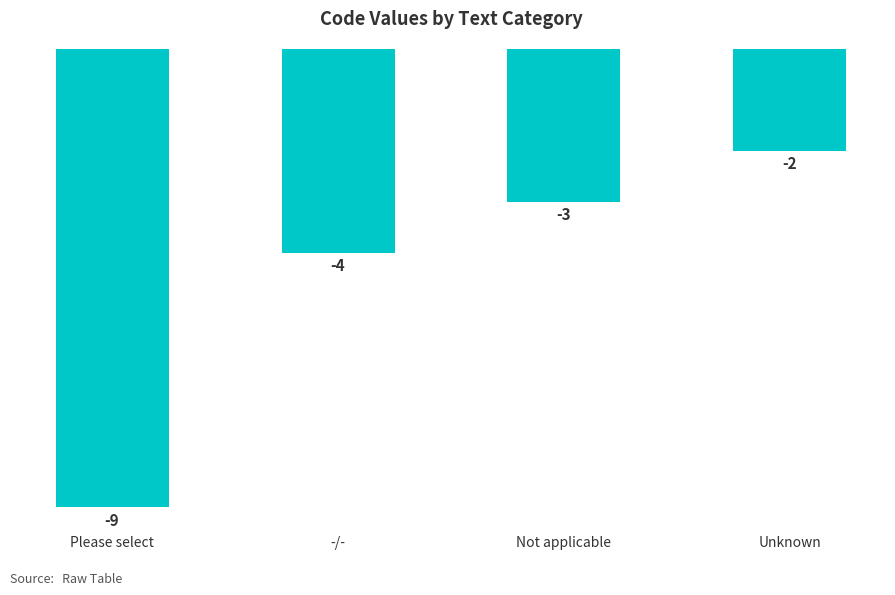

Which has a higher value, Please select or Unknown?

Unknown